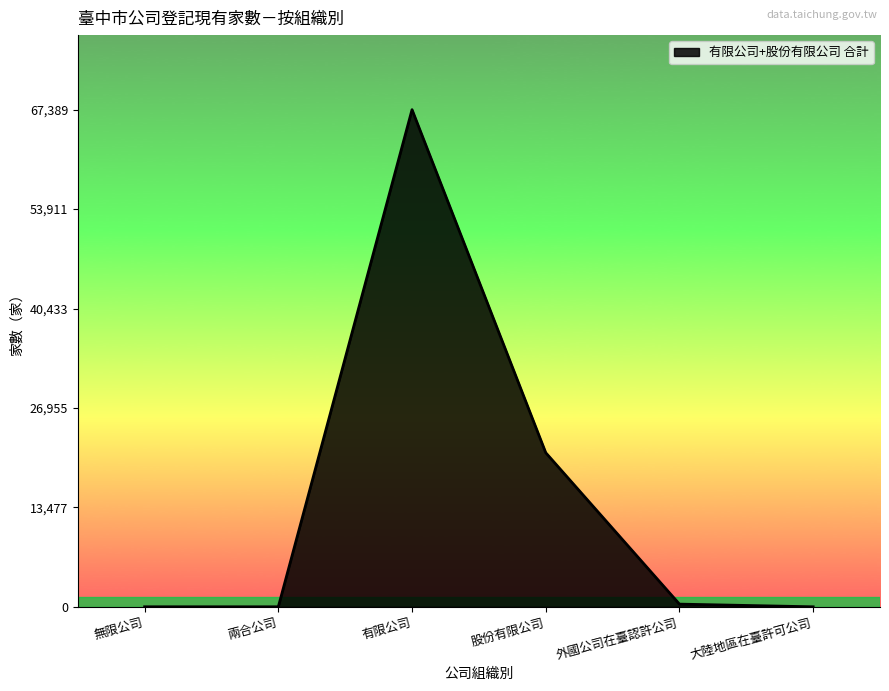

What is the difference between the maximum and second lowest values?

67388